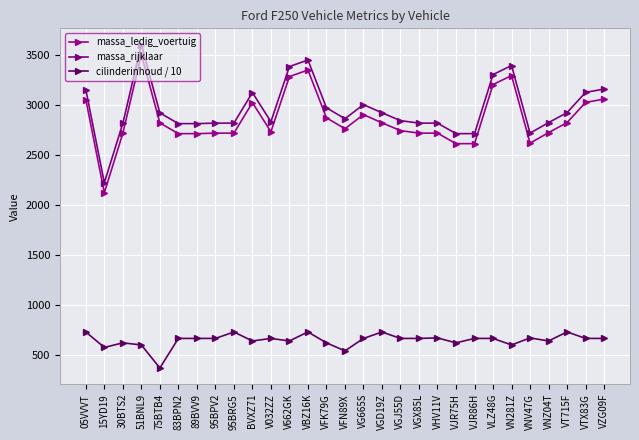

Reading left to right, what are all the values shown in this chart?

massa_ledig_voertuig: 05VVVT=3050.0	15YD19=2120.0	30BTS2=2713.0	51BNL9=3500.0	75BTB4=2817.0	83BPN2=2710.0	89BVV9=2710.0	95BPV2=2715.0	95BRG5=2715.0	BVXZ71=3020.0	V032ZZ=2729.0	V662GK=3280.0	VBZ16K=3345.0	VFK79G=2868.0	VFN89X=2759.0	VG665S=2900.0	VGD19Z=2818.0	VGJ55D=2740.0	VGX85L=2715.0	VHV11V=2715.0	VJR75H=2610.0	VJR86H=2610.0	VLZ48G=3200.0	VN281Z=3290.0	VNV47G=2615.0	VNZ04T=2720.0	VT715F=2820.0	VTX83G=3022.0	VZG09F=3055.0
massa_rijklaar: 05VVVT=3150.0	15YD19=2220.0	30BTS2=2813.0	51BNL9=3600.0	75BTB4=2917.0	83BPN2=2810.0	89BVV9=2810.0	95BPV2=2815.0	95BRG5=2815.0	BVXZ71=3120.0	V032ZZ=2829.0	V662GK=3380.0	VBZ16K=3445.0	VFK79G=2968.0	VFN89X=2859.0	VG665S=3000.0	VGD19Z=2918.0	VGJ55D=2840.0	VGX85L=2815.0	VHV11V=2815.0	VJR75H=2710.0	VJR86H=2710.0	VLZ48G=3300.0	VN281Z=3390.0	VNV47G=2715.0	VNZ04T=2820.0	VT715F=2920.0	VTX83G=3122.0	VZG09F=3155.0
cilinderinhoud / 10: 05VVVT=730.0	15YD19=575.1	30BTS2=621.0	51BNL9=600.0	75BTB4=370.0	83BPN2=665.1	89BVV9=665.1	95BPV2=665.1	95BRG5=729.2	BVXZ71=639.9	V032ZZ=665.1	V662GK=639.9	VBZ16K=730.0	VFK79G=621.0	VFN89X=540.8	VG665S=665.1	VGD19Z=729.2	VGJ55D=665.1	VGX85L=665.1	VHV11V=670.0	VJR75H=621.0	VJR86H=665.1	VLZ48G=665.1	VN281Z=600.0	VNV47G=670.2	VNZ04T=639.9	VT715F=730.0	VTX83G=665.3	VZG09F=665.1